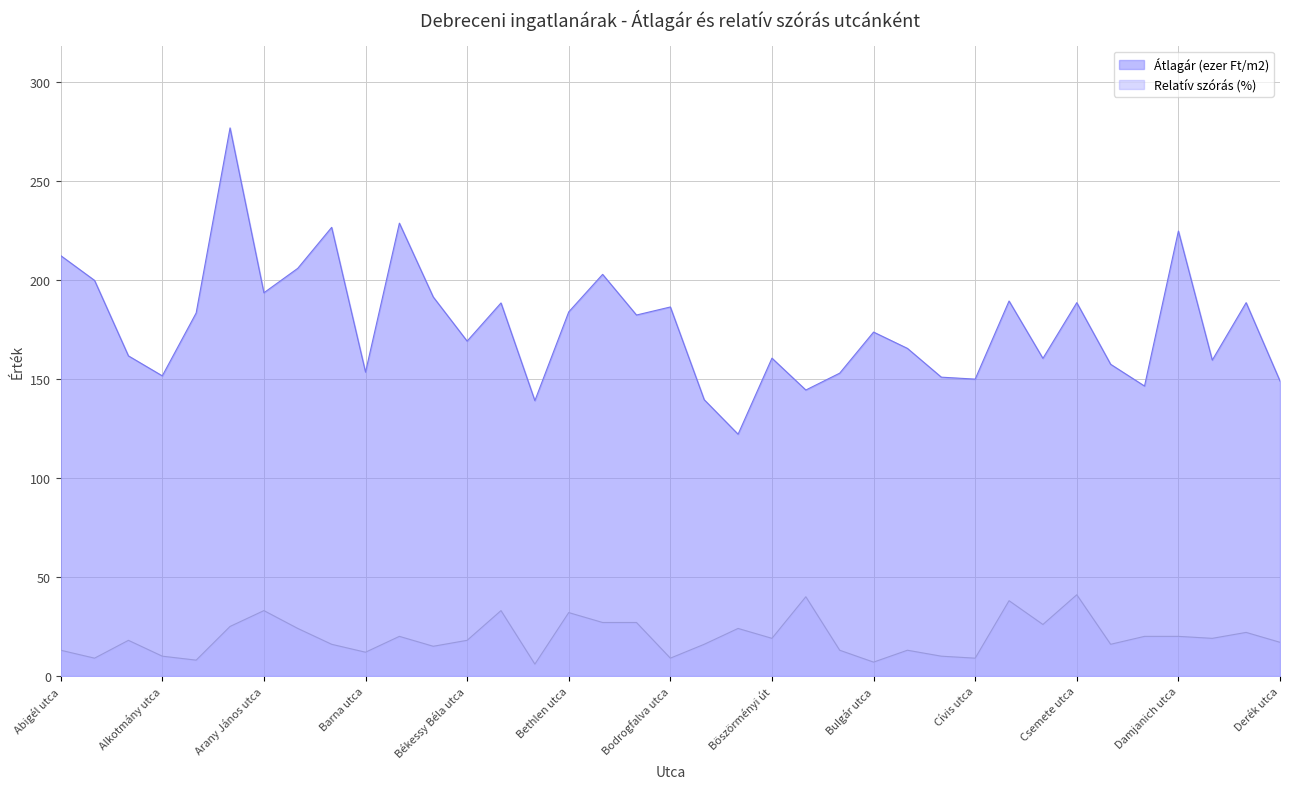

At how many categories does at least one series exceed 168?

20